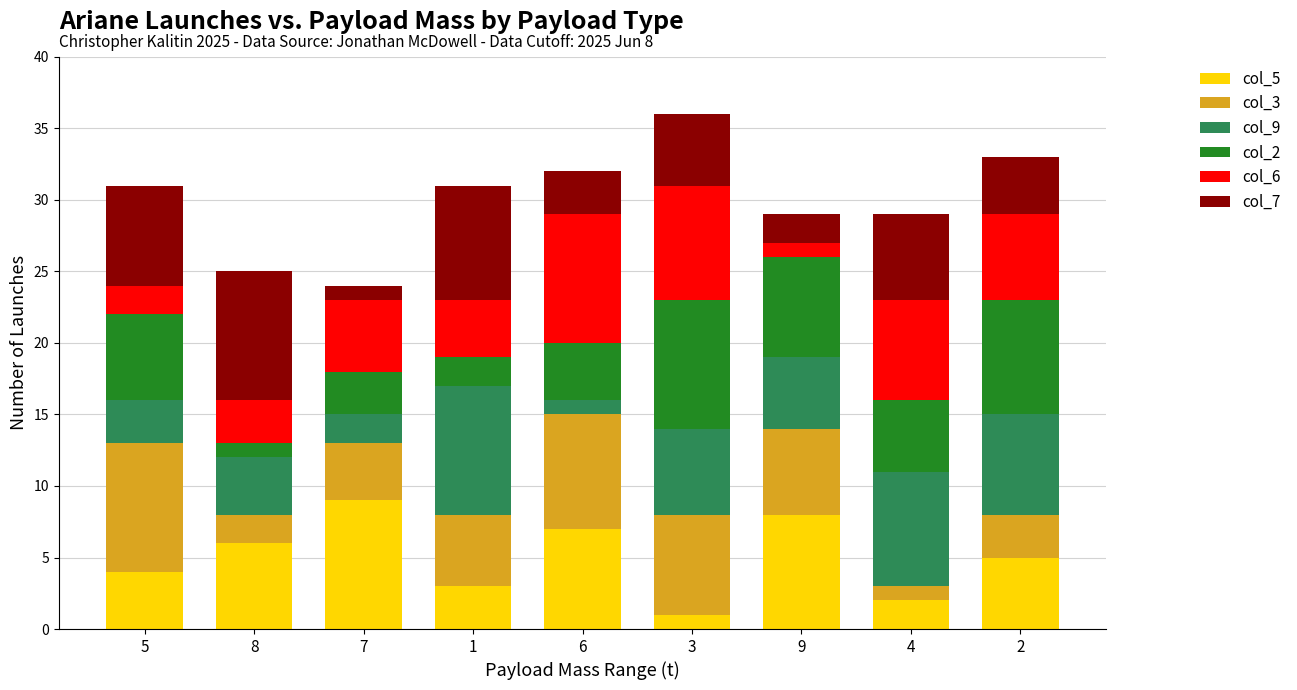

How many distinct data groups are displayed?

6